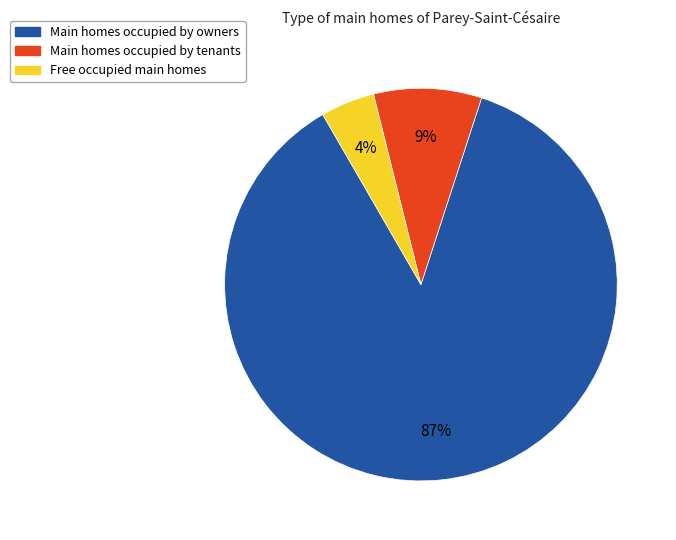

Which has a higher value, Free occupied main homes or Main homes occupied by owners?

Main homes occupied by owners